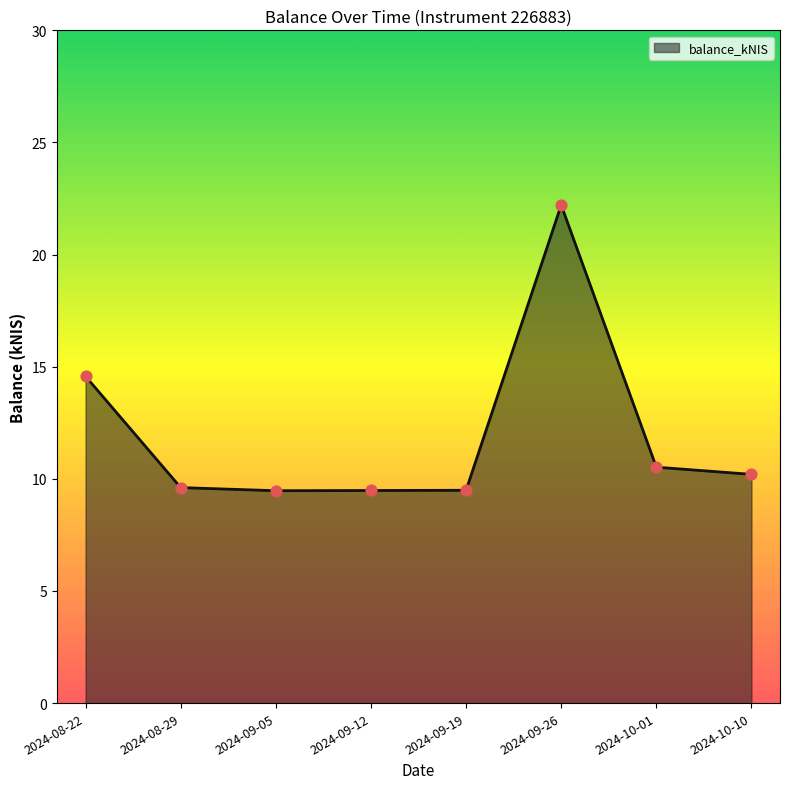

What is the ratio of the value at 2024-10-01 to the value at 2024-08-29?

1.1